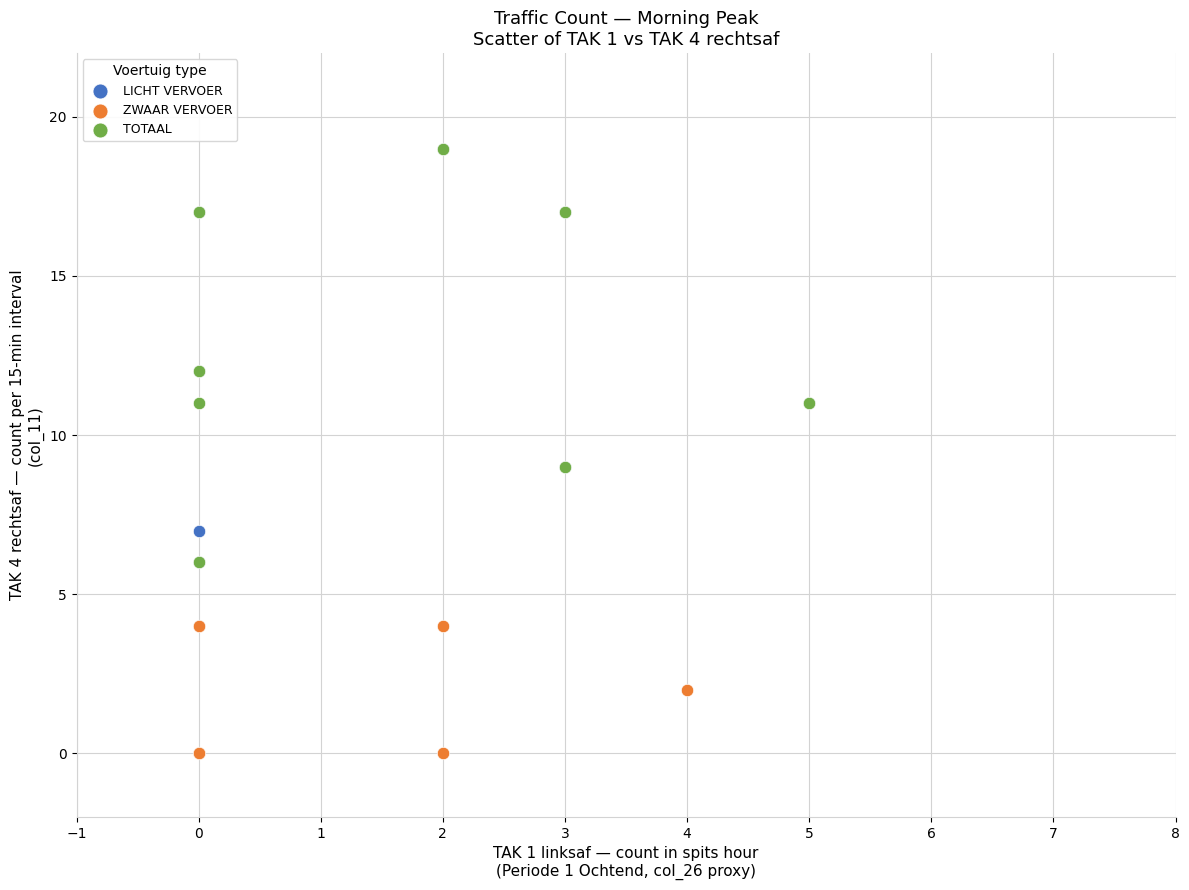

Which series reaches the minimum Y coordinate?

ZWAAR VERVOER